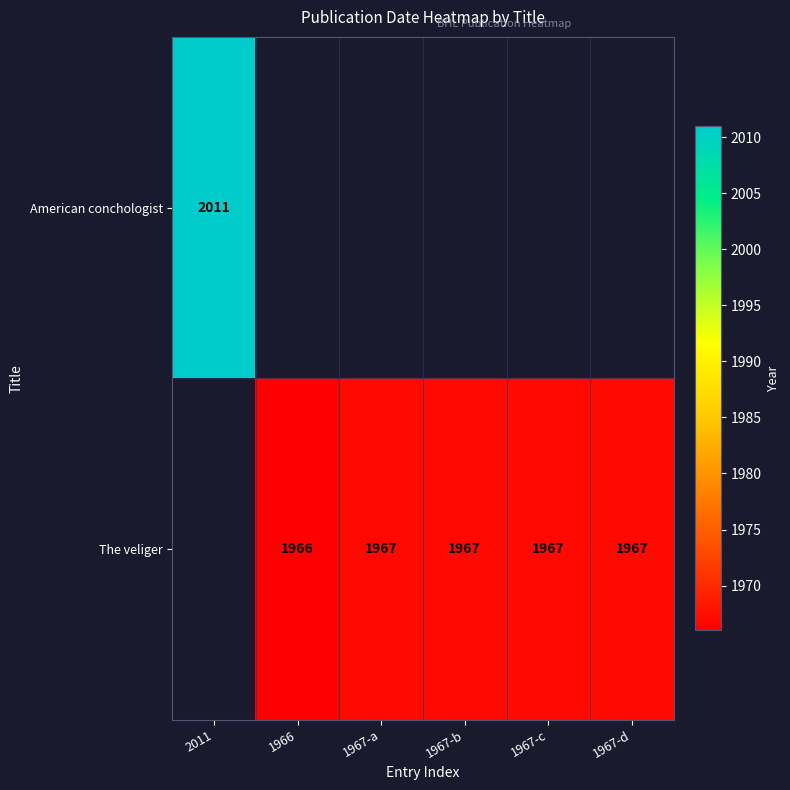

Is it true that The veliger equals 1967 at 1967-a?

True